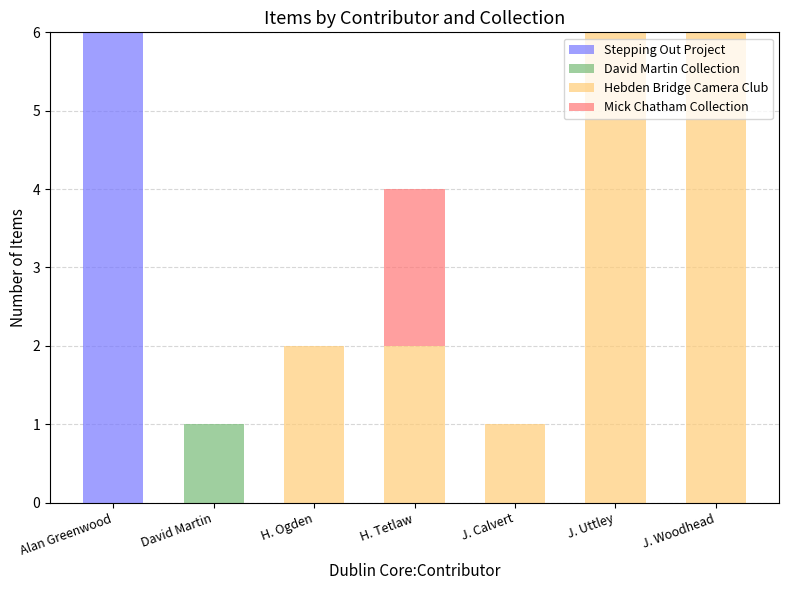

Does the chart contain stacked bars?

Yes